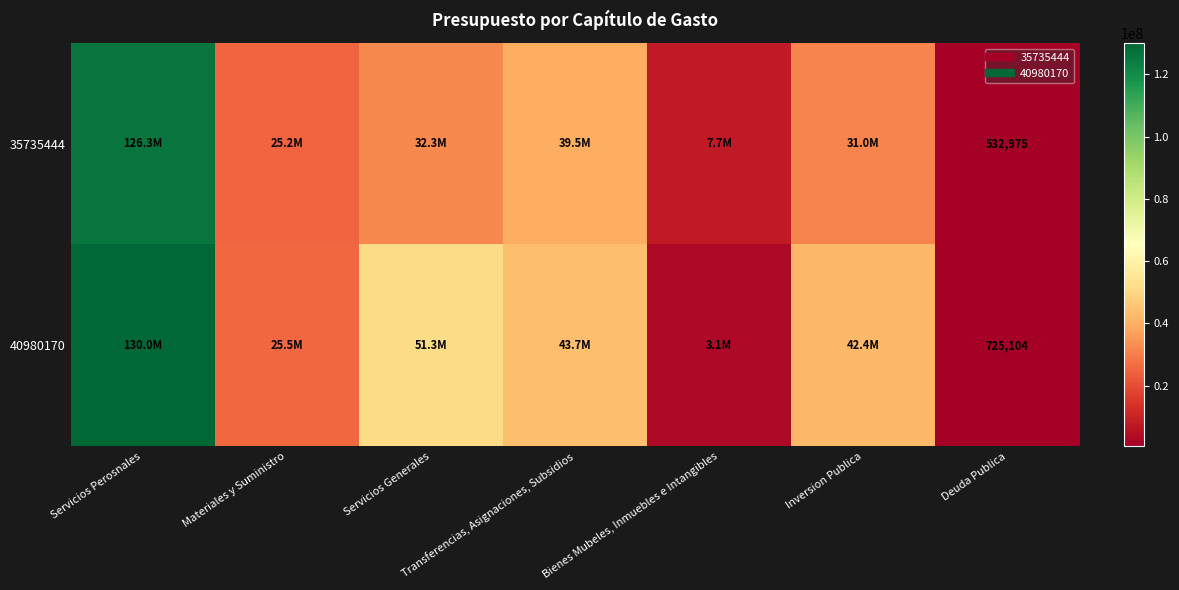

At how many categories does at least one series exceed 74377476?

1